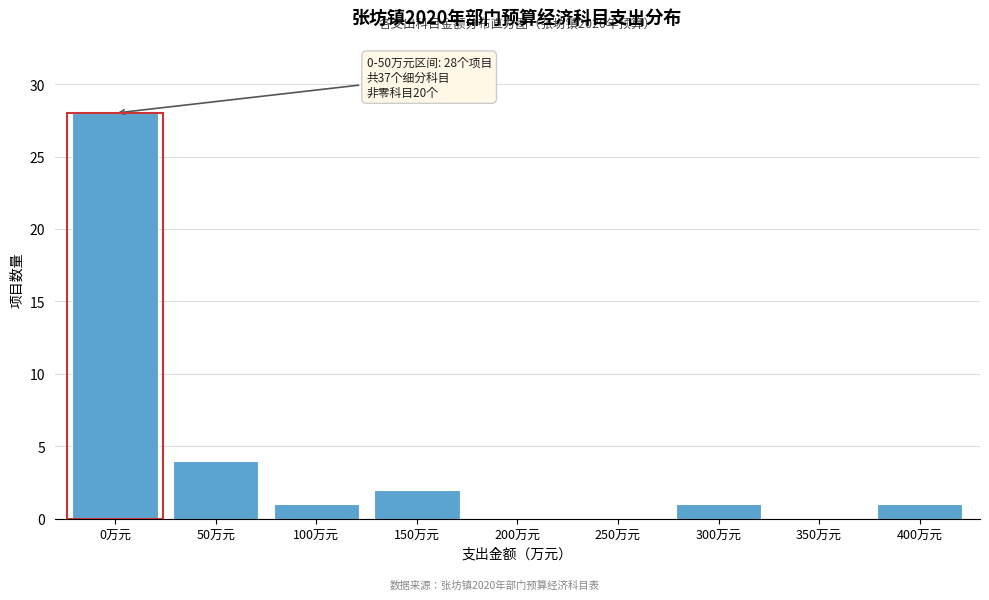

Reading left to right, list all the values displayed in this chart.

0万元=28	50万元=4	100万元=1	150万元=2	200万元=0	250万元=0	300万元=1	350万元=0	400万元=1